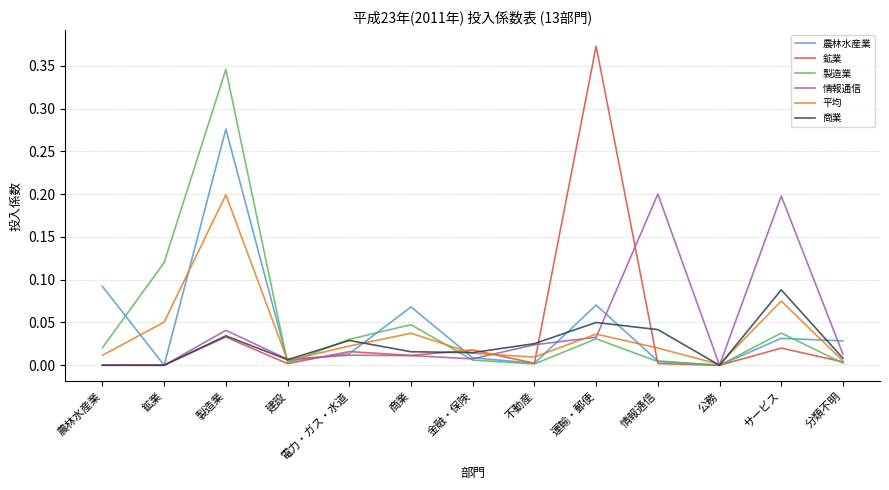

Is the value of 商業 at 製造業 greater than the value of 情報通信 at 金融・保険?

Yes